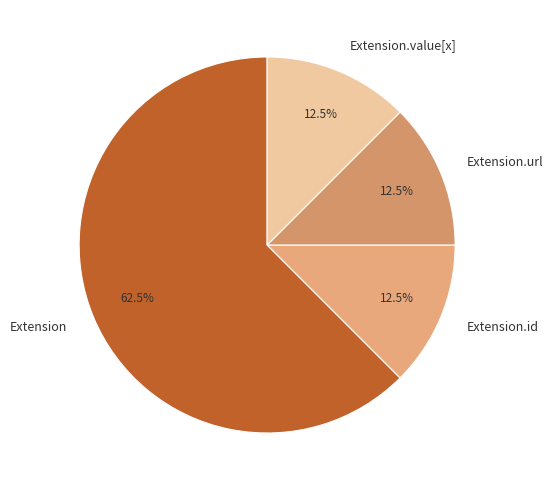

Is there any slice that represents more than half of the pie?

Yes